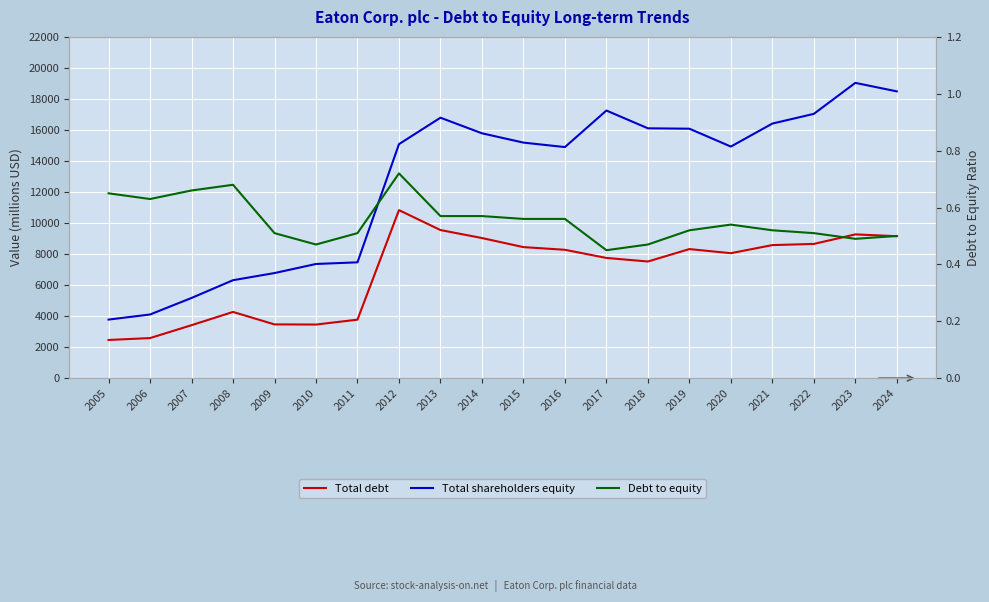

What is the highest value of the Debt to equity series?

0.7